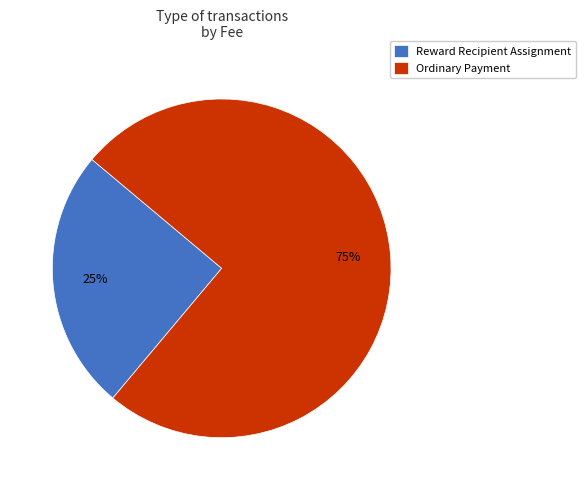

To the nearest percent, what is the average slice percentage?

50%